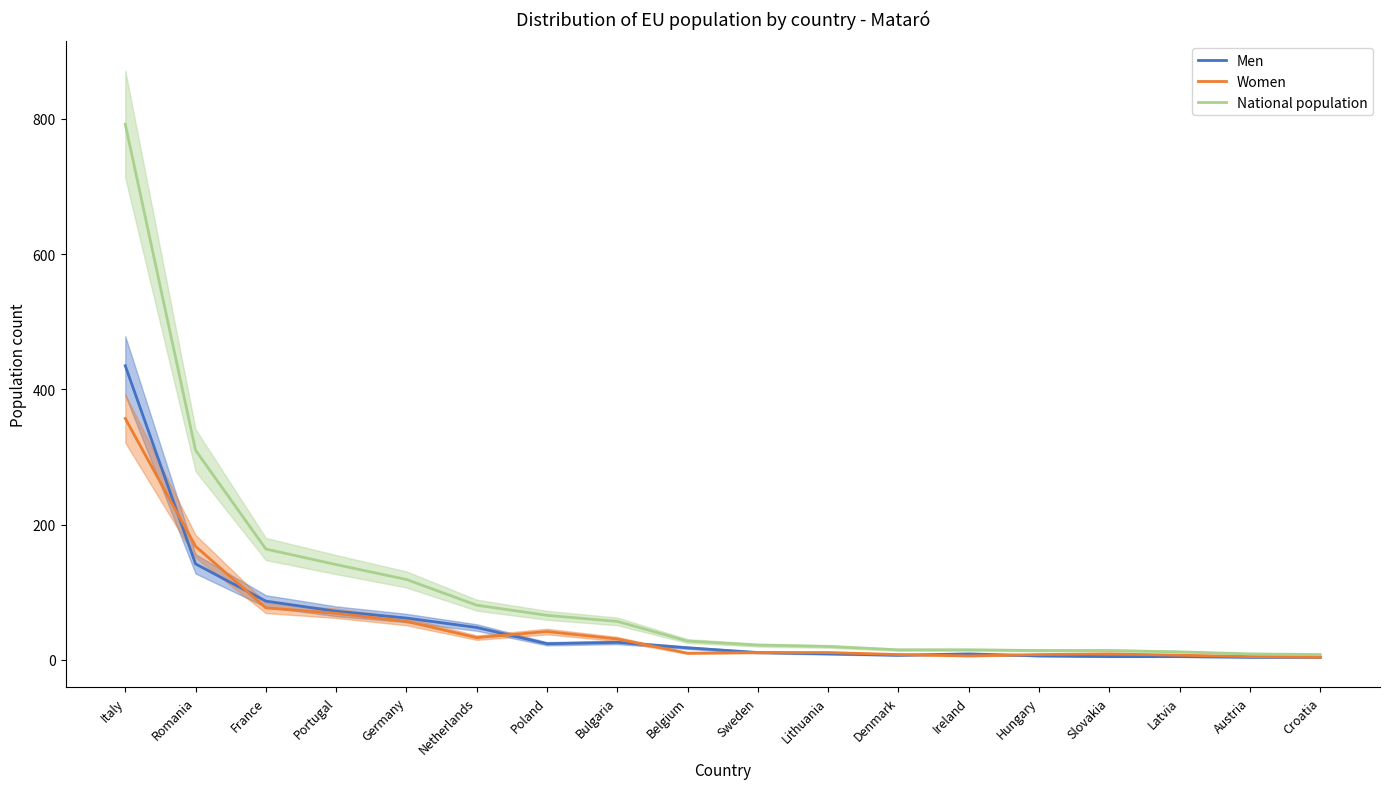

What is the difference between the second highest and second lowest values in the Men series?

138